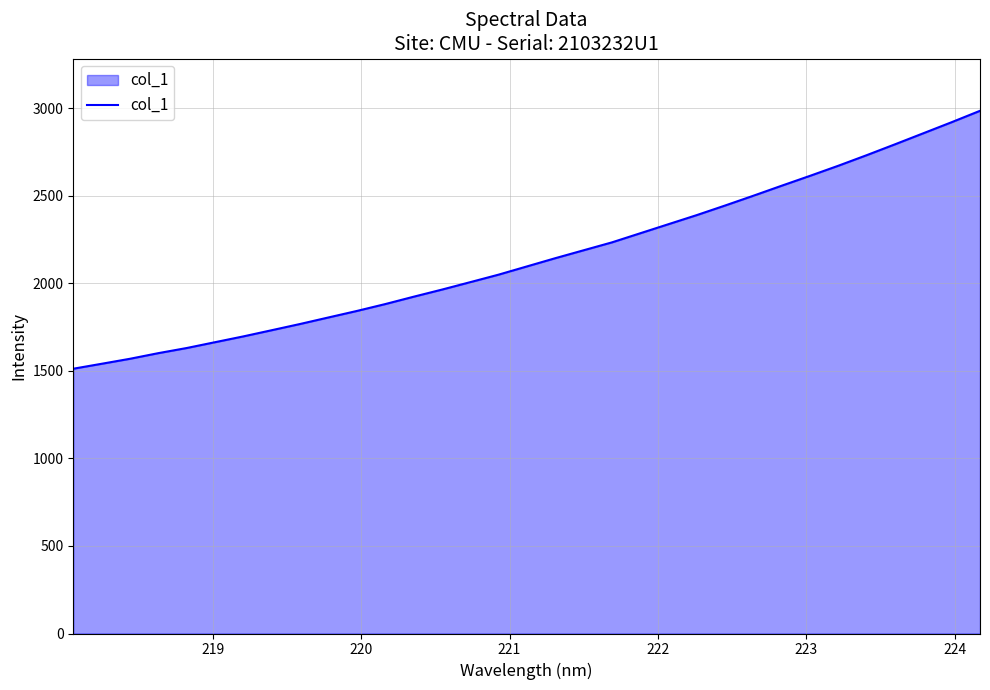

What is the smallest value displayed?

1512.0